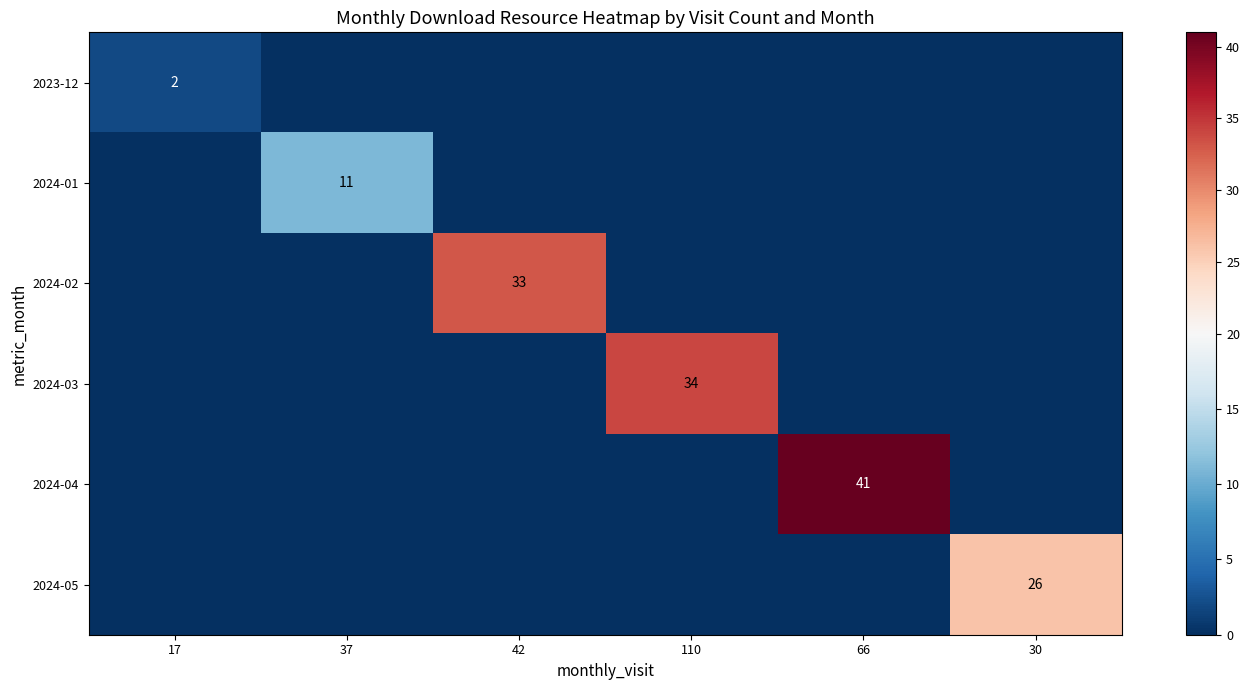

True or false: 2024-04 has a value of 14 at 66.

False